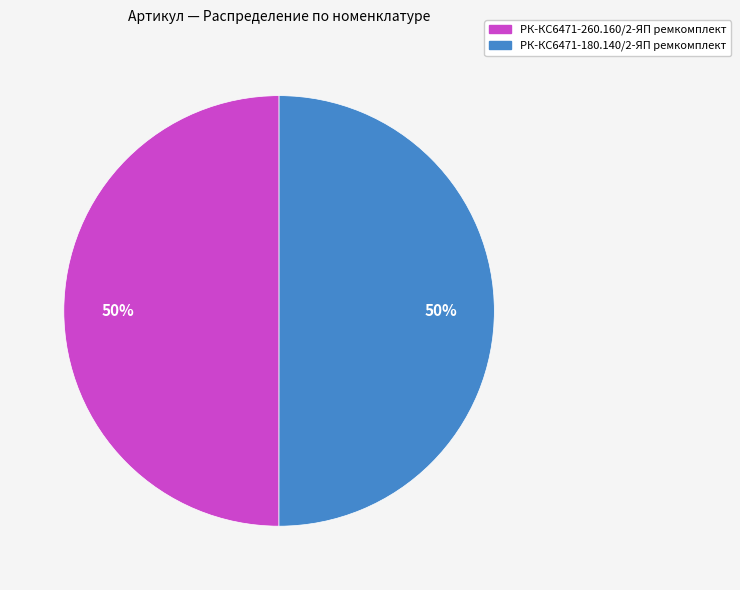

Is it true that РК-КС6471-180.140/2-ЯП ремкомплект is 50% of the pie?

True